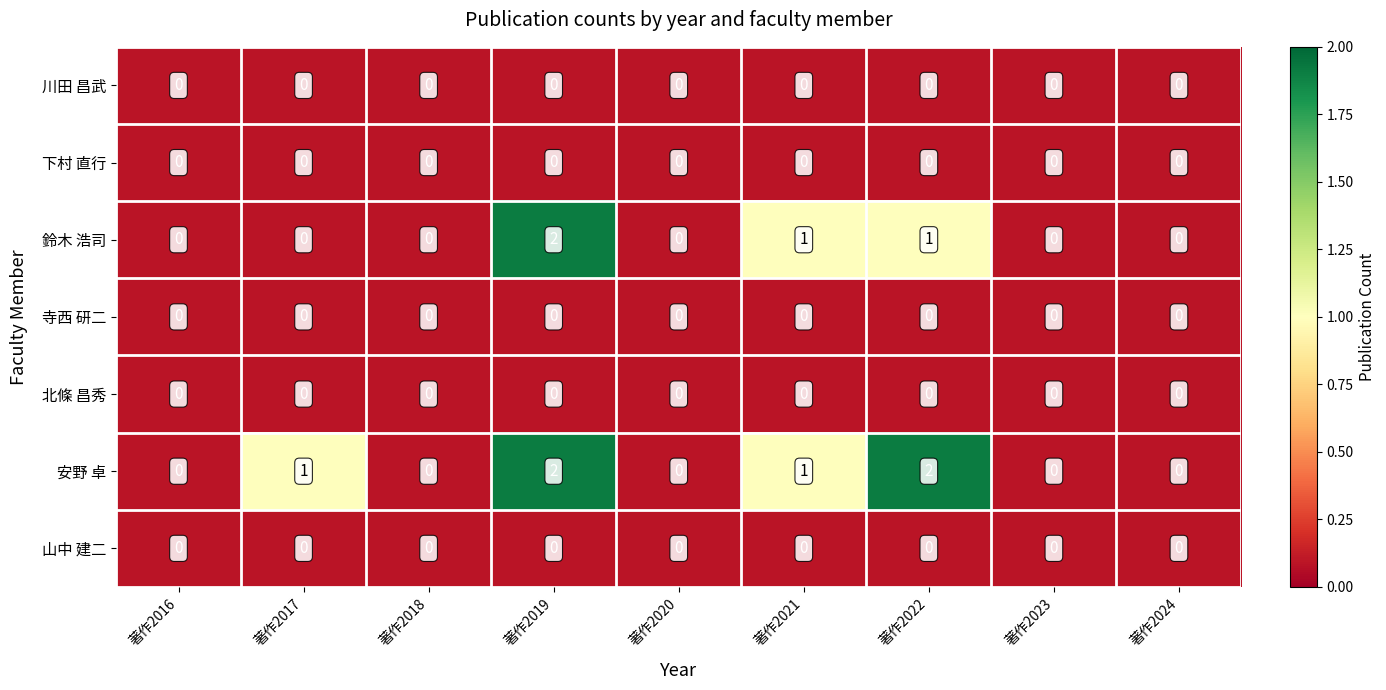

Which series changed the most between 著作2017 and 著作2021?

鈴木 浩司